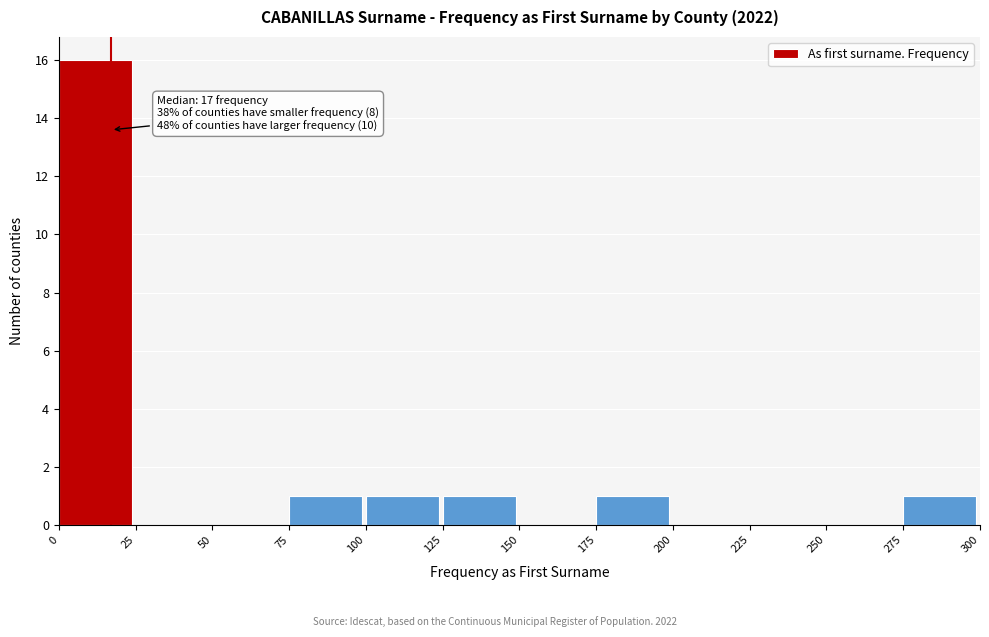

Over which range of the x-axis is the bar tallest?

0 to 25